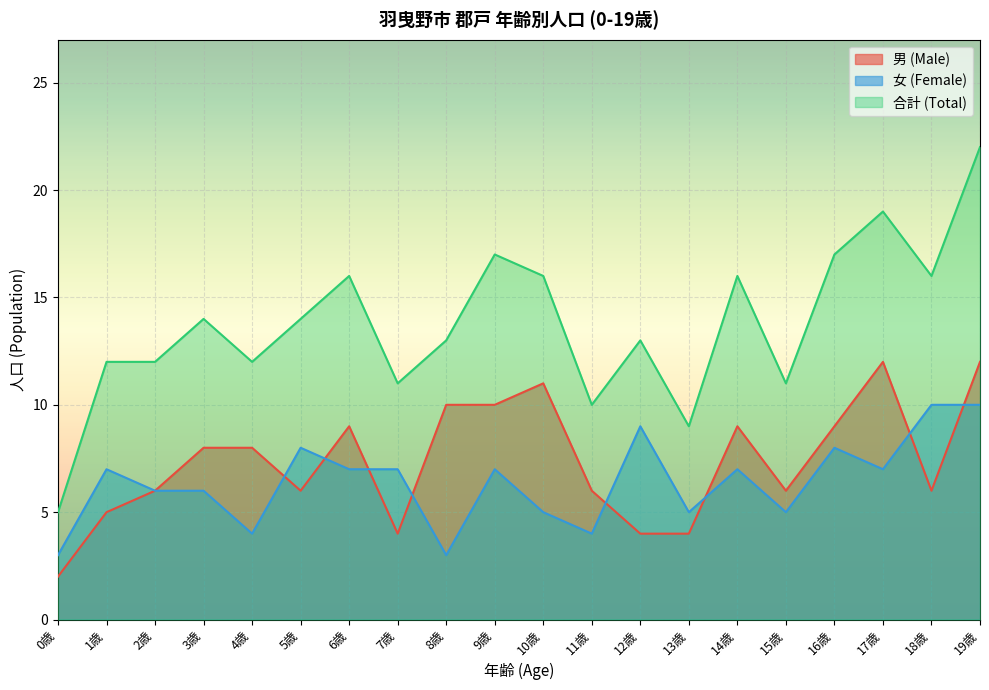

At which label is 男 (Male) closest to 7?

2歳